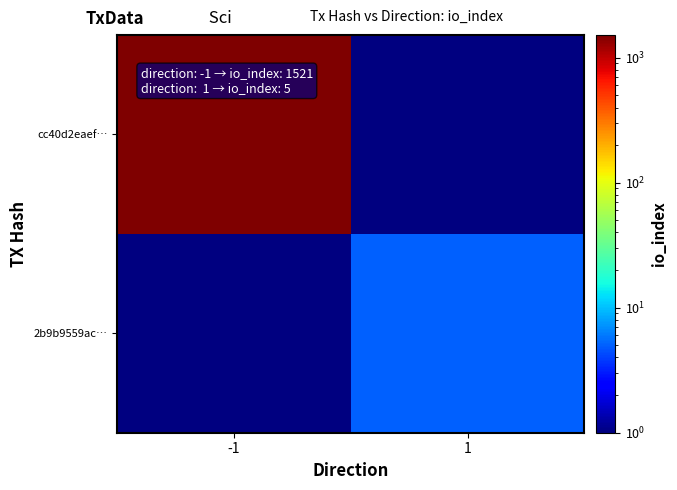

What is the maximum value shown in the chart?

1521.0